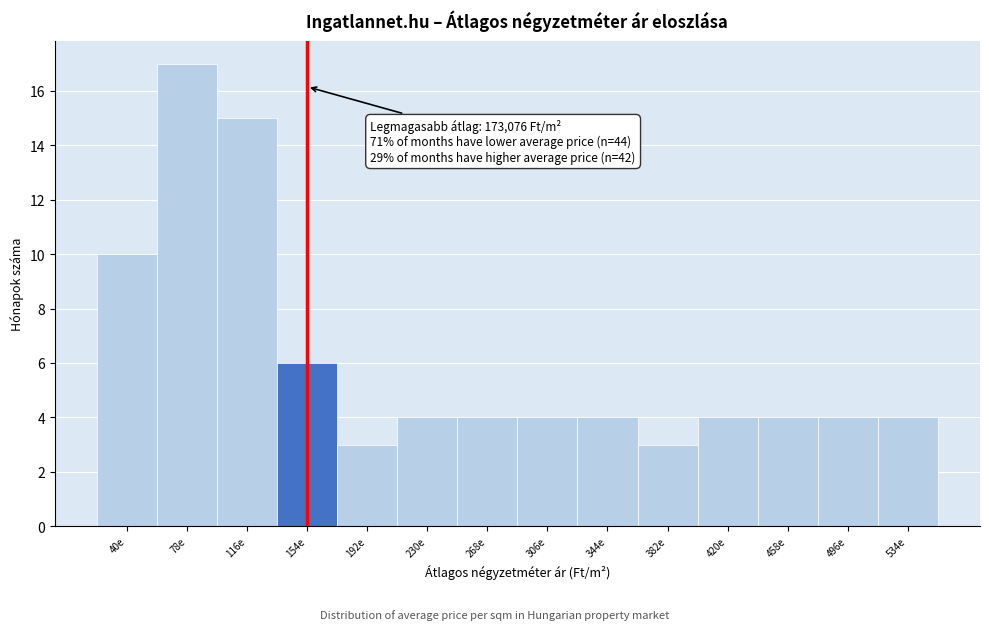

Reading left to right, what are all the values shown in this chart?

10	17	15	6	3	4	4	4	4	3	4	4	4	4